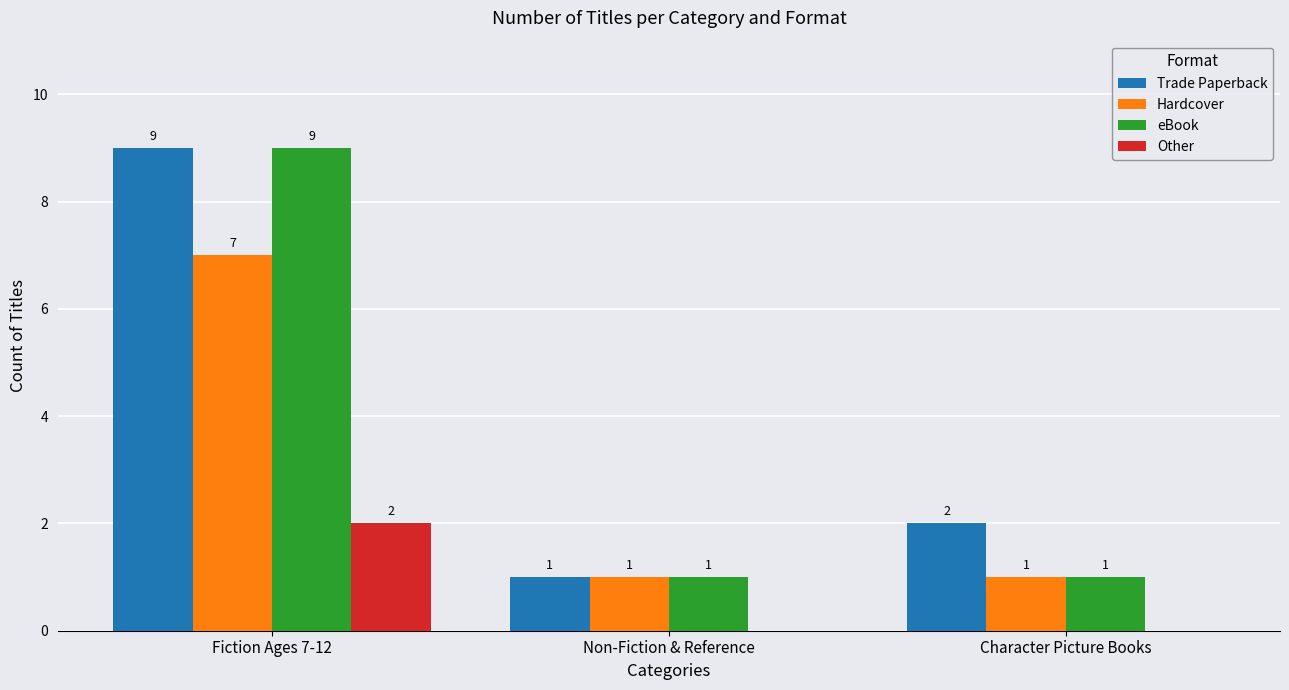

What is the maximum value shown in the chart?

9